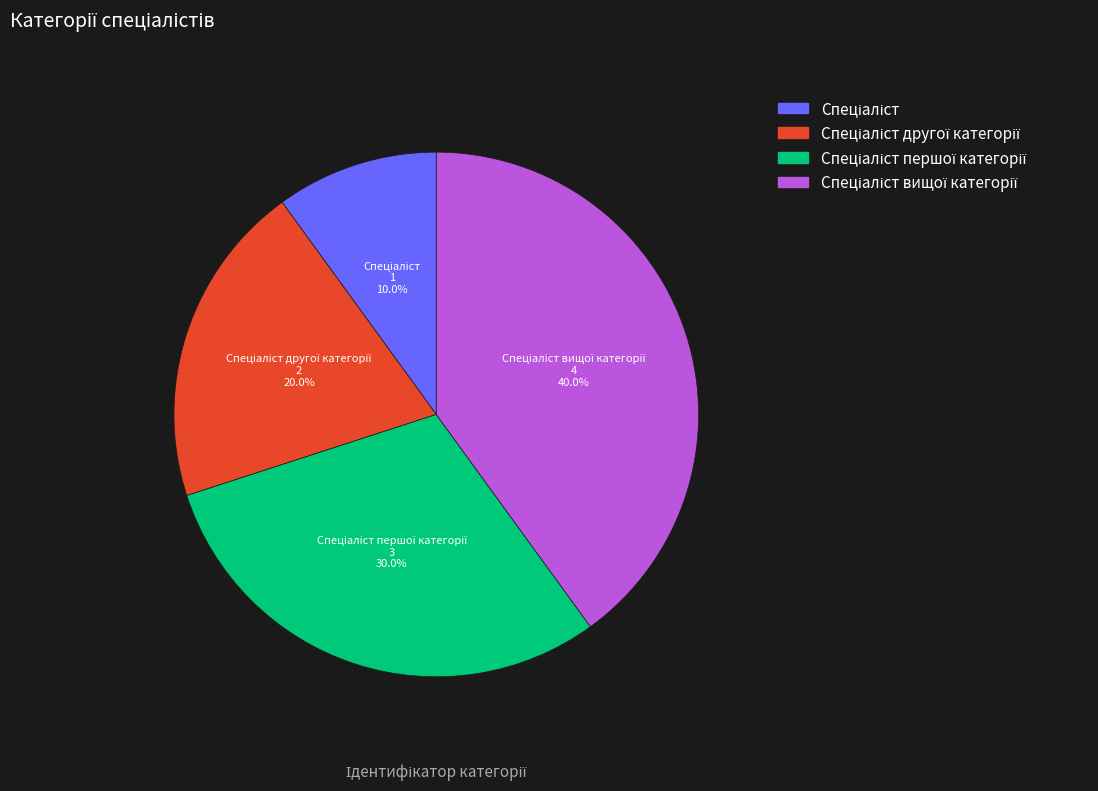

Does any single category account for the majority?

No